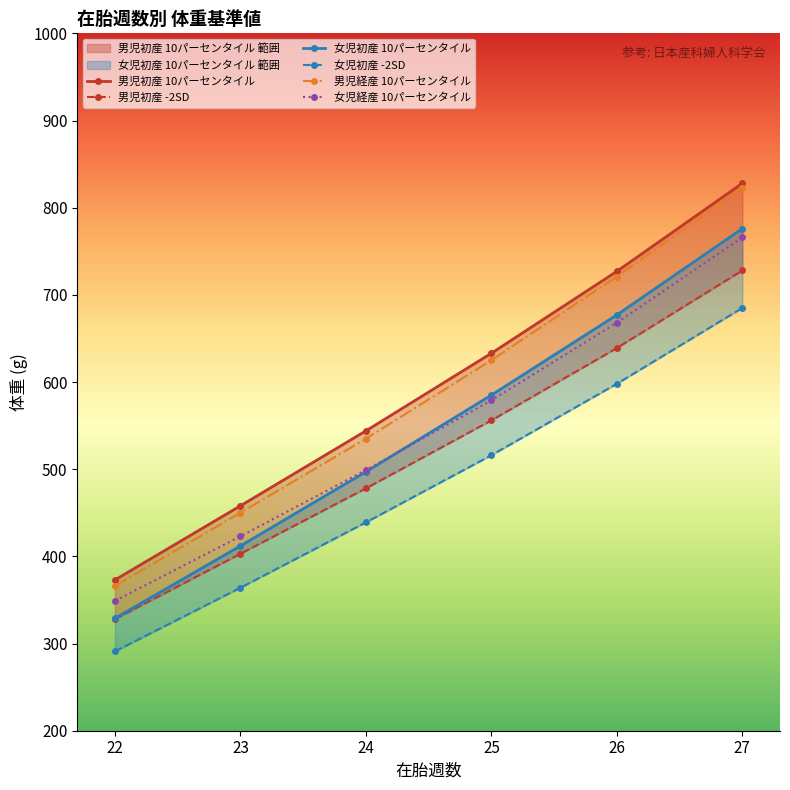

Which has a higher value, 23 or 26?

26